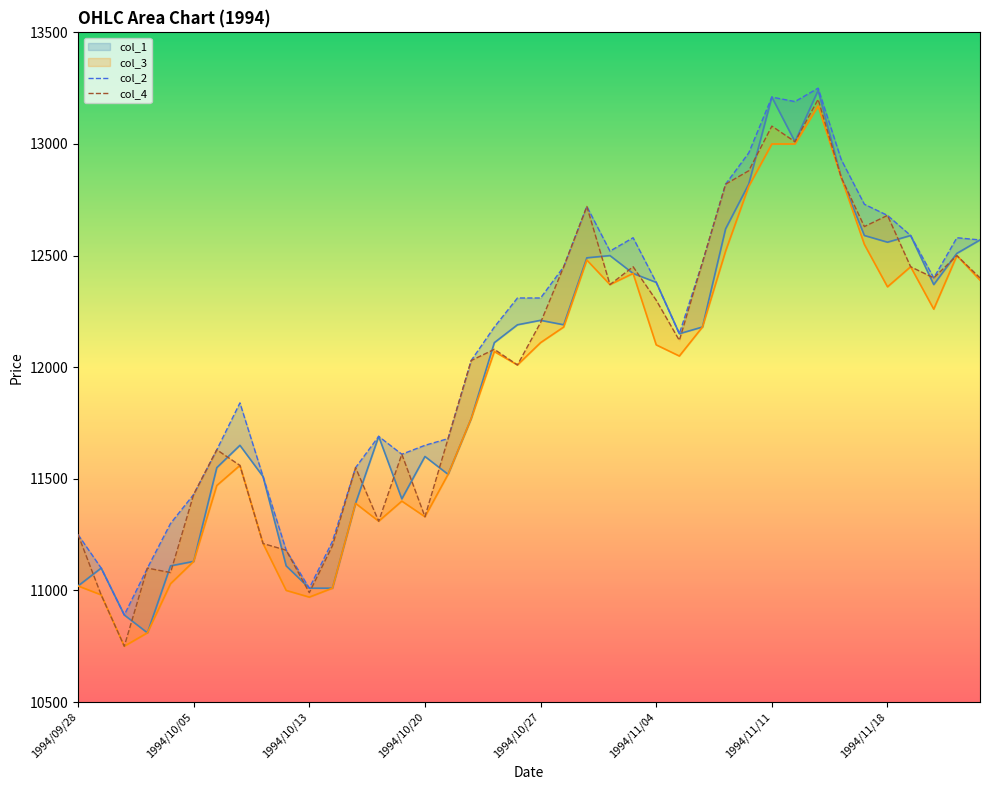

Which category has the highest value in the col_3 series?

1994/11/15